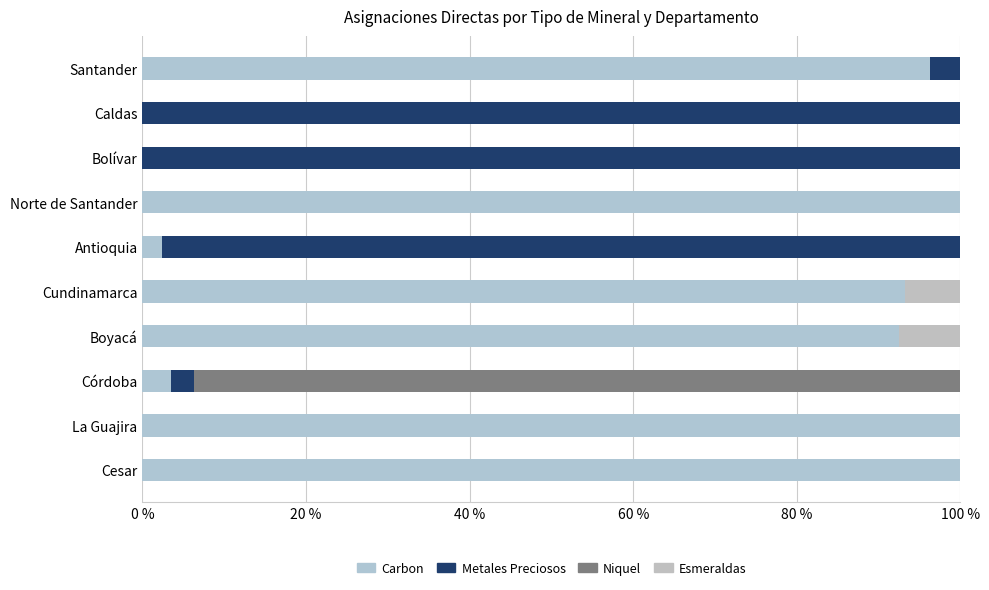

What are all the series names shown in the legend?

Carbon, Metales Preciosos, Niquel, Esmeraldas